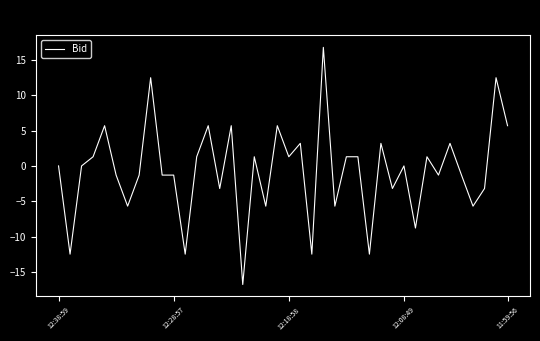

What is the smallest value displayed?

-16.8